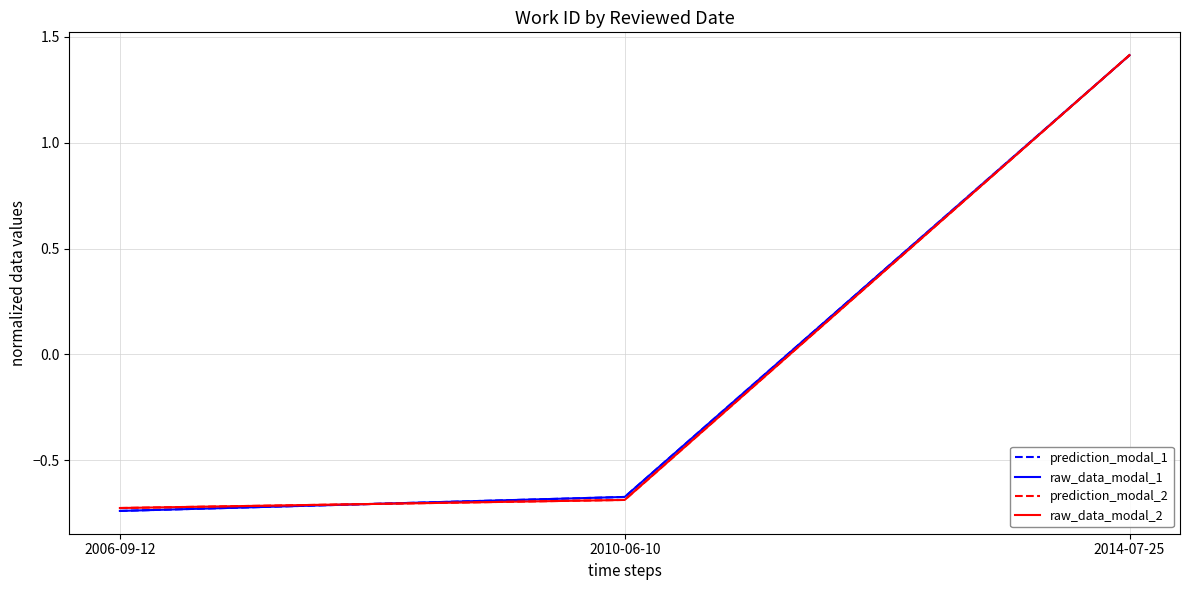

True or false: raw_data_modal_1 has a value of 2.2 at 2014-07-25.

False